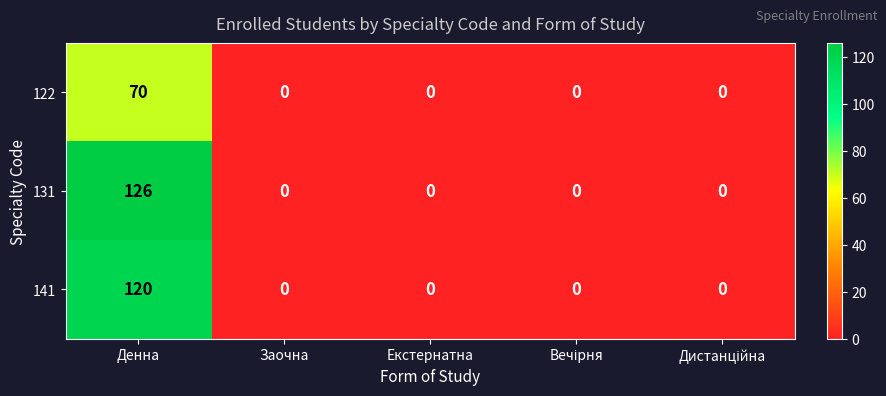

Reading left to right, transcribe all the data shown in this chart.

122: 70	0	0	0	0
131: 126	0	0	0	0
141: 120	0	0	0	0